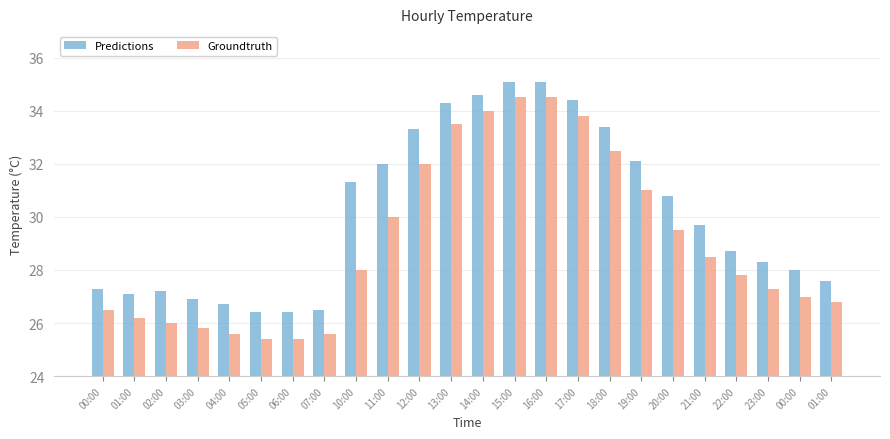

True or false: Predictions has a value of 12.4 at 16:00.

False